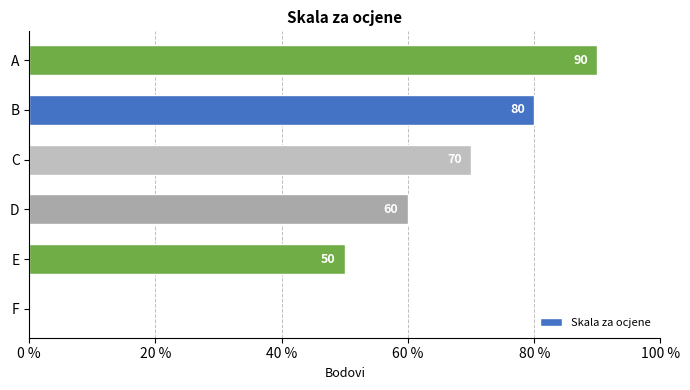

How many values are between 50 and 80?

4